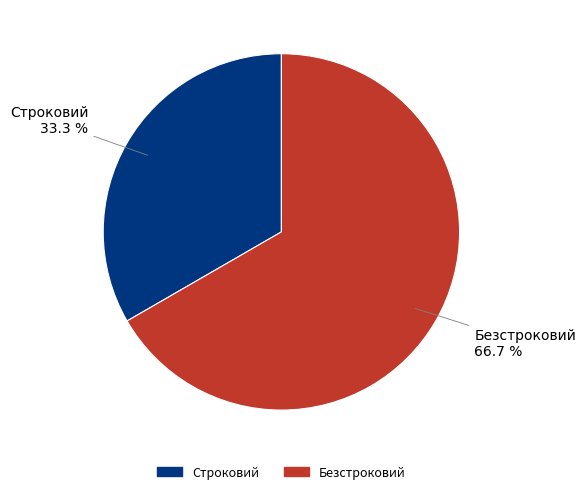

Which category has the biggest portion of the pie?

Безстроковий